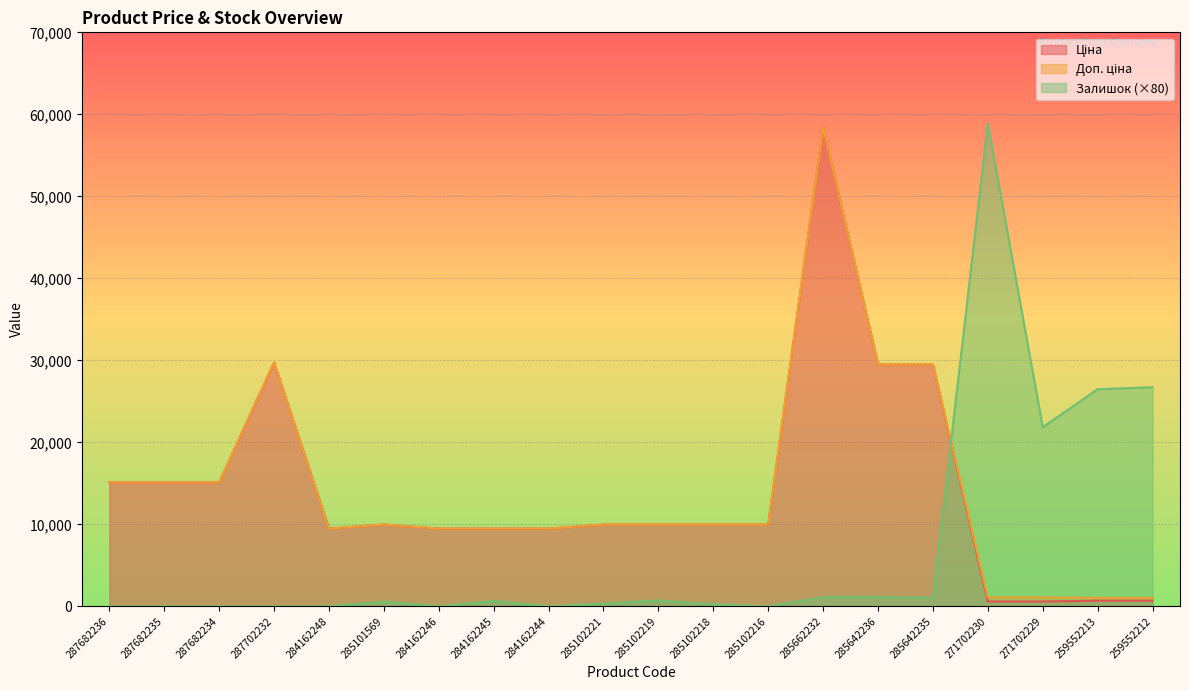

What are all the series names shown in the legend?

Ціна, Доп. ціна, Залишок